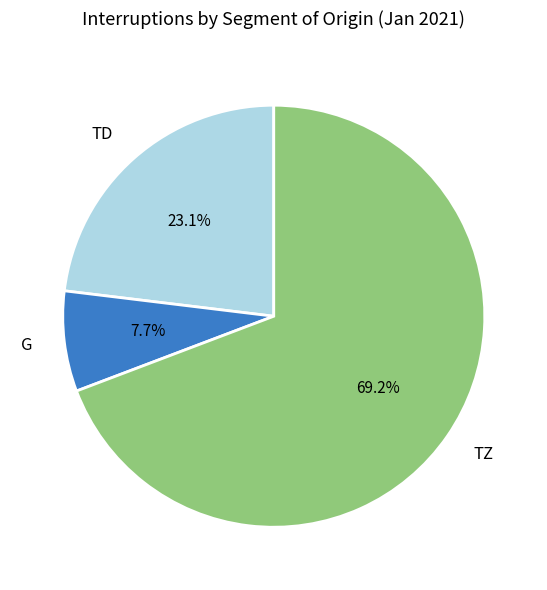

How many slices are in this pie chart?

3